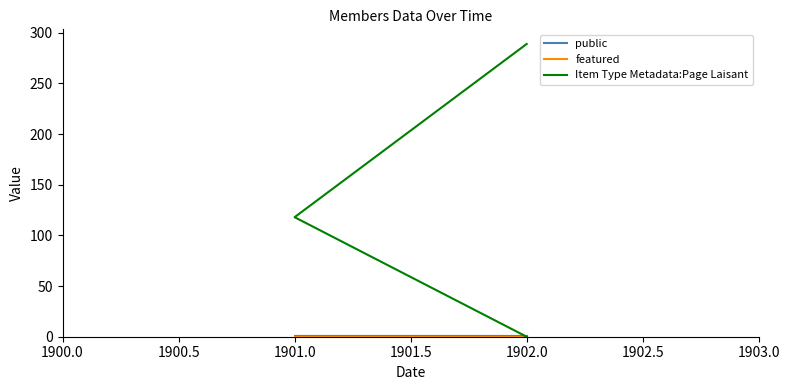

Between 1902.0 and 1901.0, which is larger?

1902.0